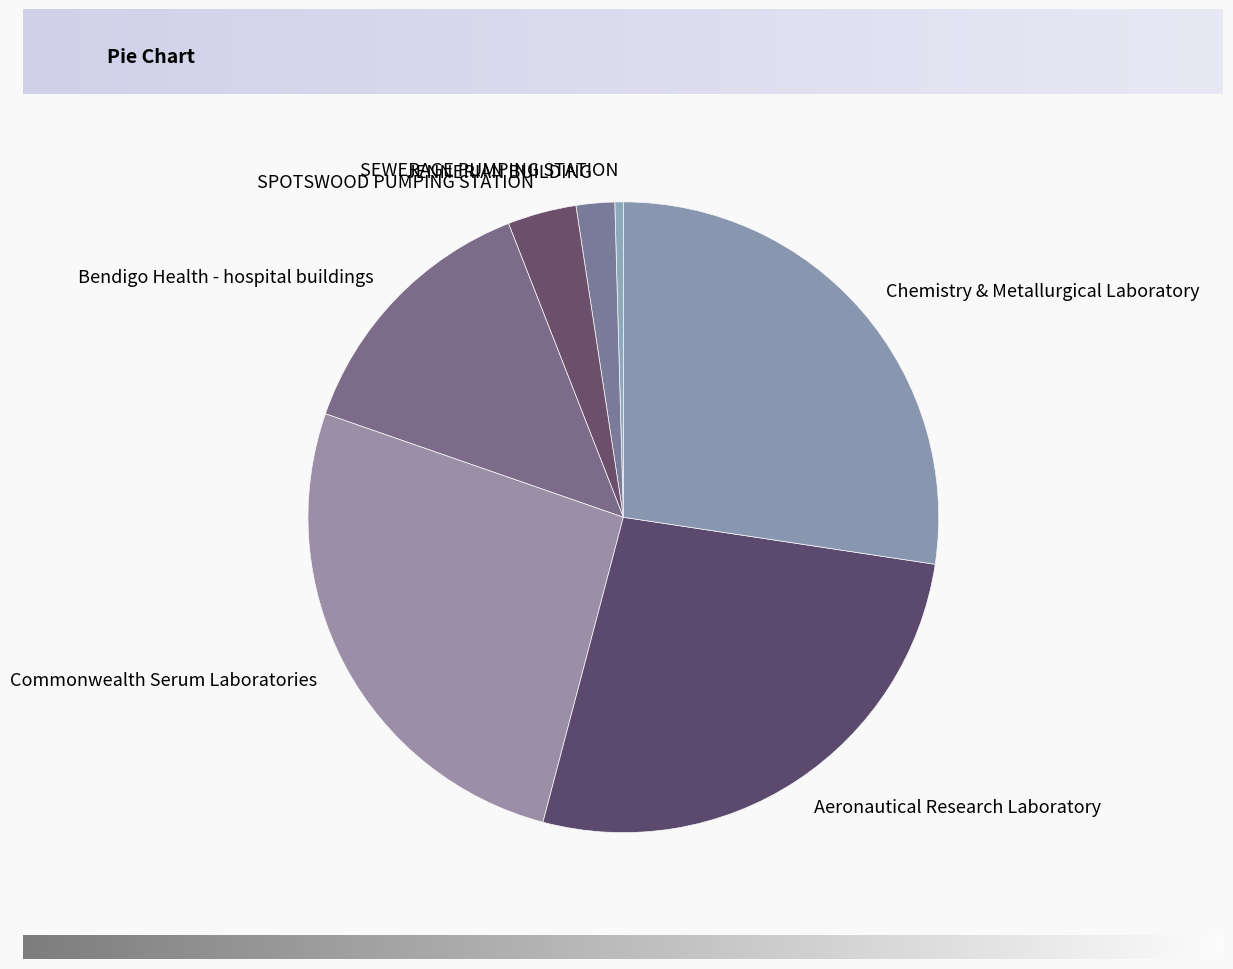

Rank the categories by value from highest to lowest.

Chemistry & Metallurgical Laboratory, Aeronautical Research Laboratory, Commonwealth Serum Laboratories, Bendigo Health - hospital buildings, SPOTSWOOD PUMPING STATION, JENNERIAN BUILDING, SEWERAGE PUMPING STATION